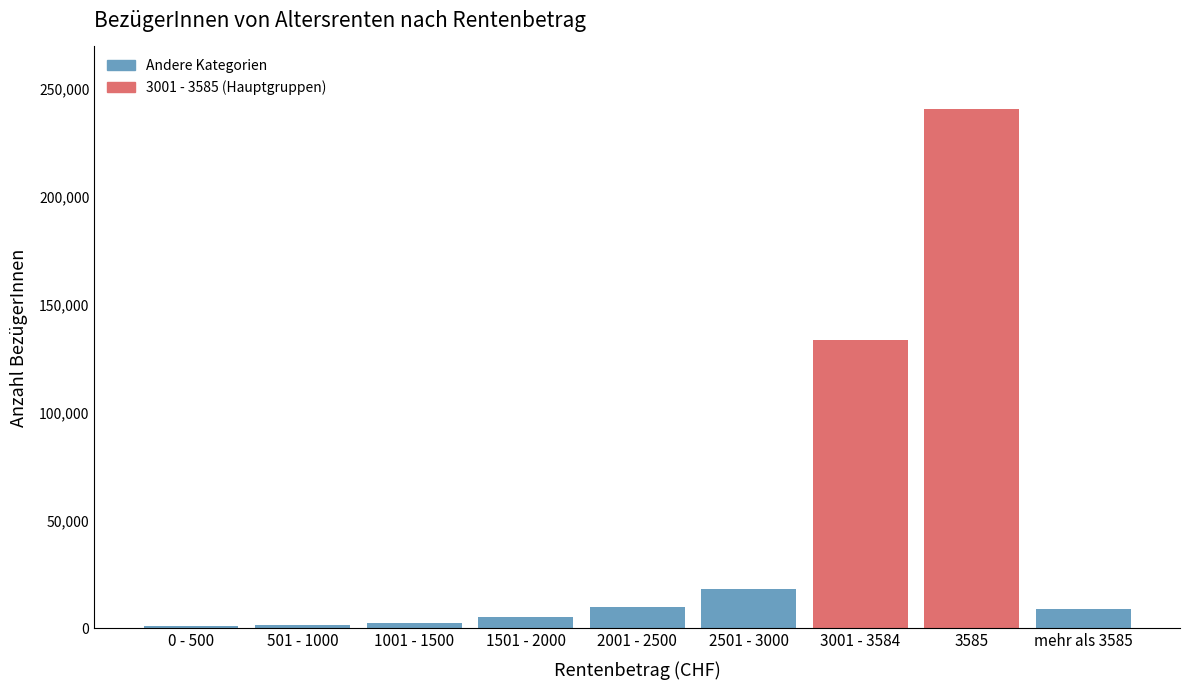

Approximately how many times larger is the value at 3585 compared to 3001 - 3584?

1.8